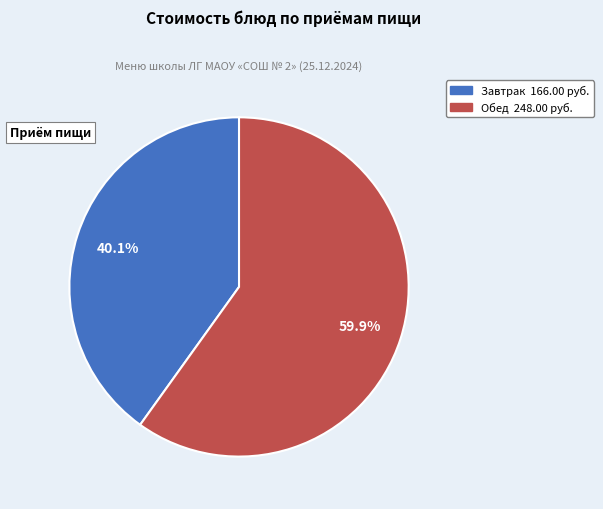

Is there any slice that represents more than half of the pie?

Yes